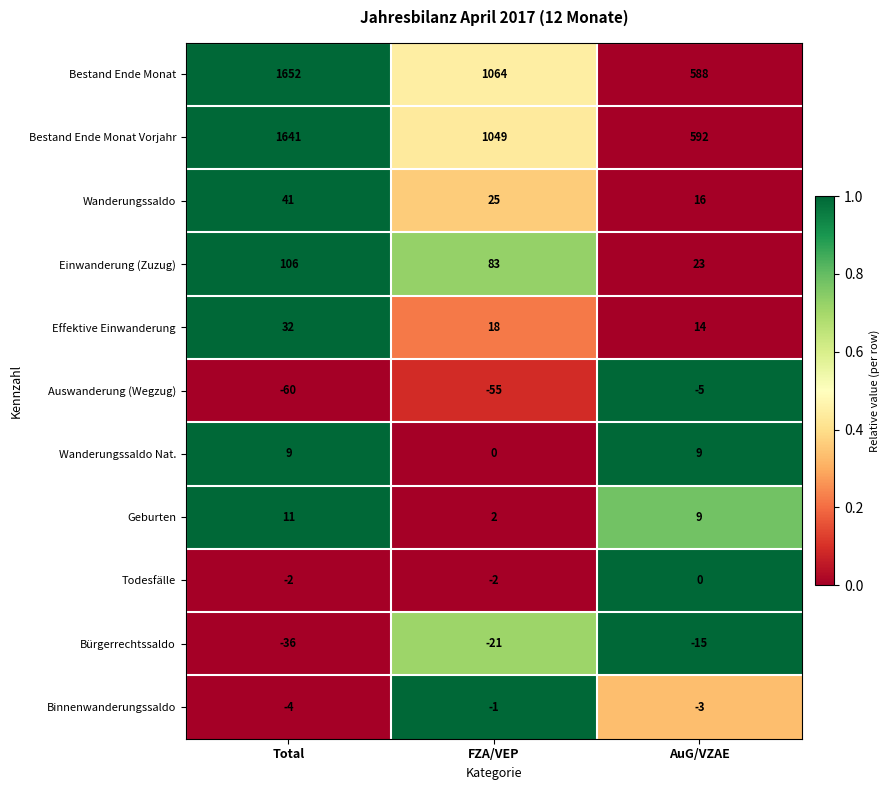

What is the sum of the Einwanderung (Zuzug) values at FZA/VEP and AuG/VZAE?

106